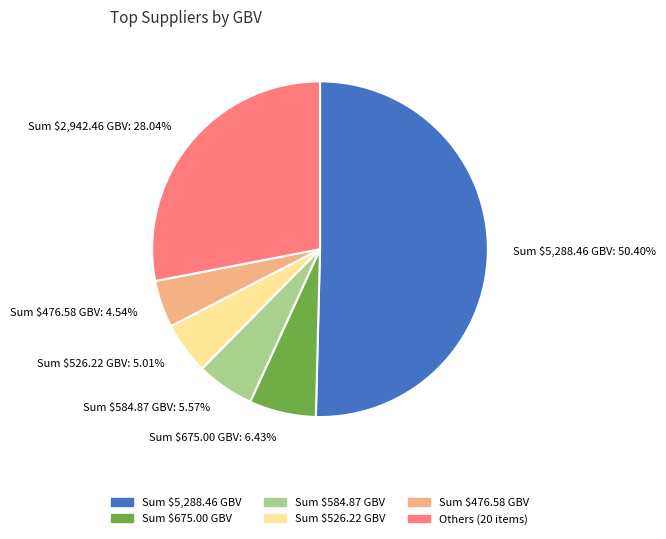

How many segments does this pie chart have?

6